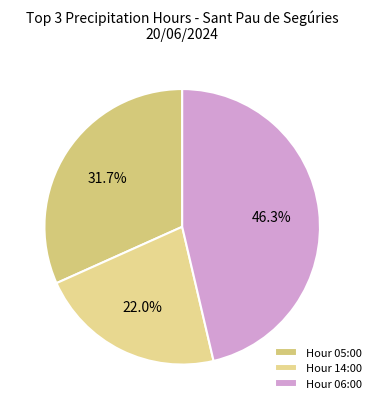

To the nearest percent, what is the average slice percentage?

33%